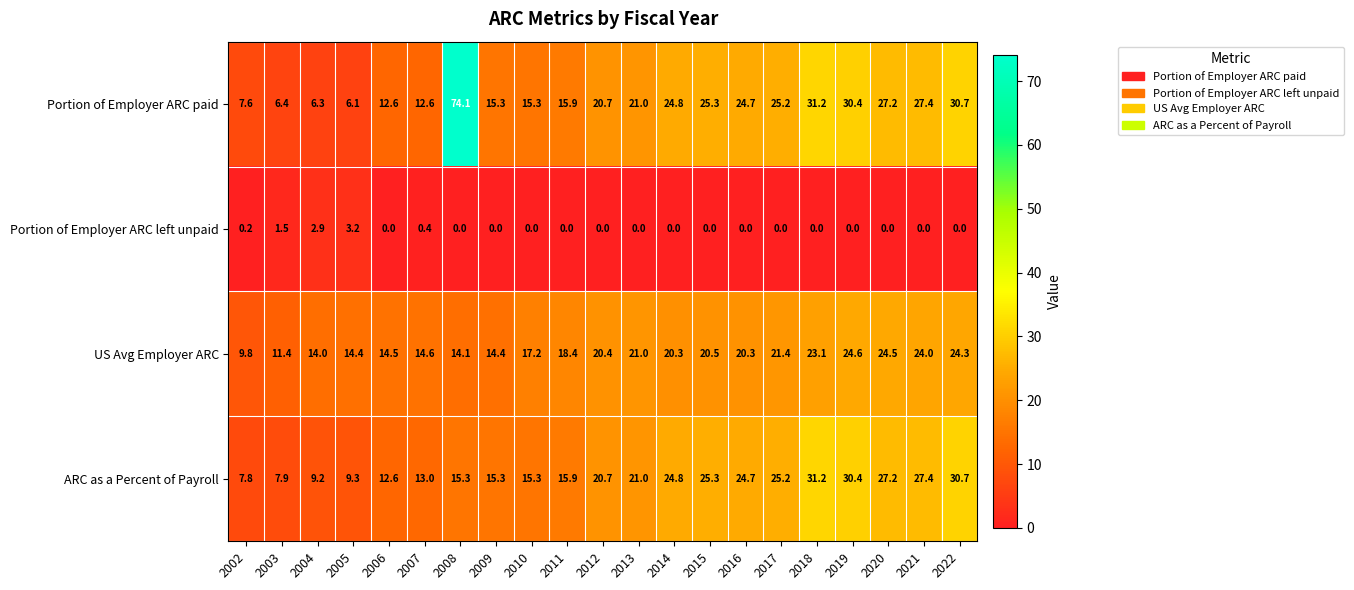

What is the difference between the maximum and minimum values in the US Avg Employer ARC series?

14.8